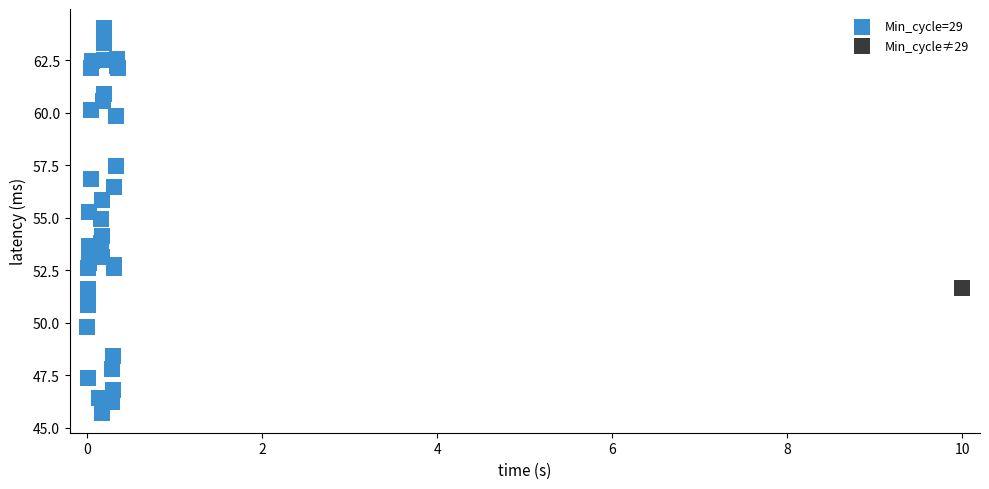

What are all the series names shown in the legend?

Min_cycle=29, Min_cycle≠29